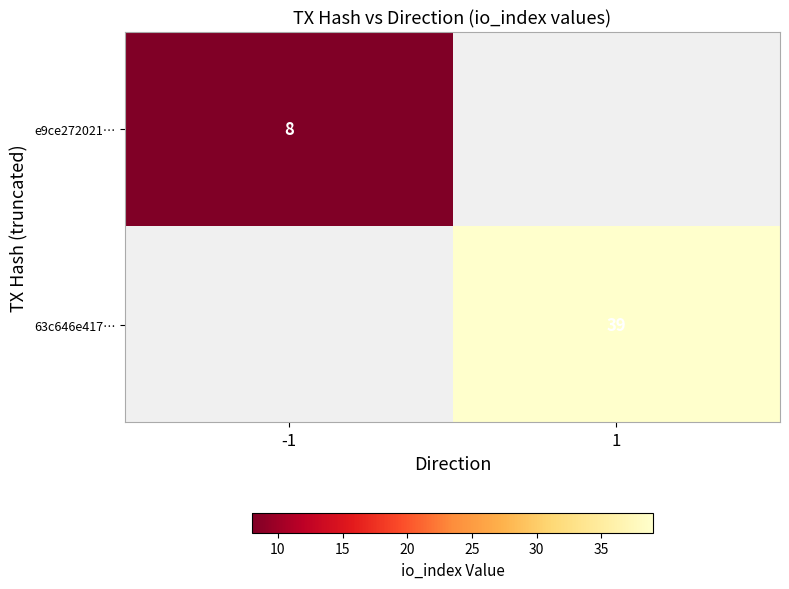

Is the value of 63c646e417… at 1 greater than the value of e9ce272021… at -1?

Yes